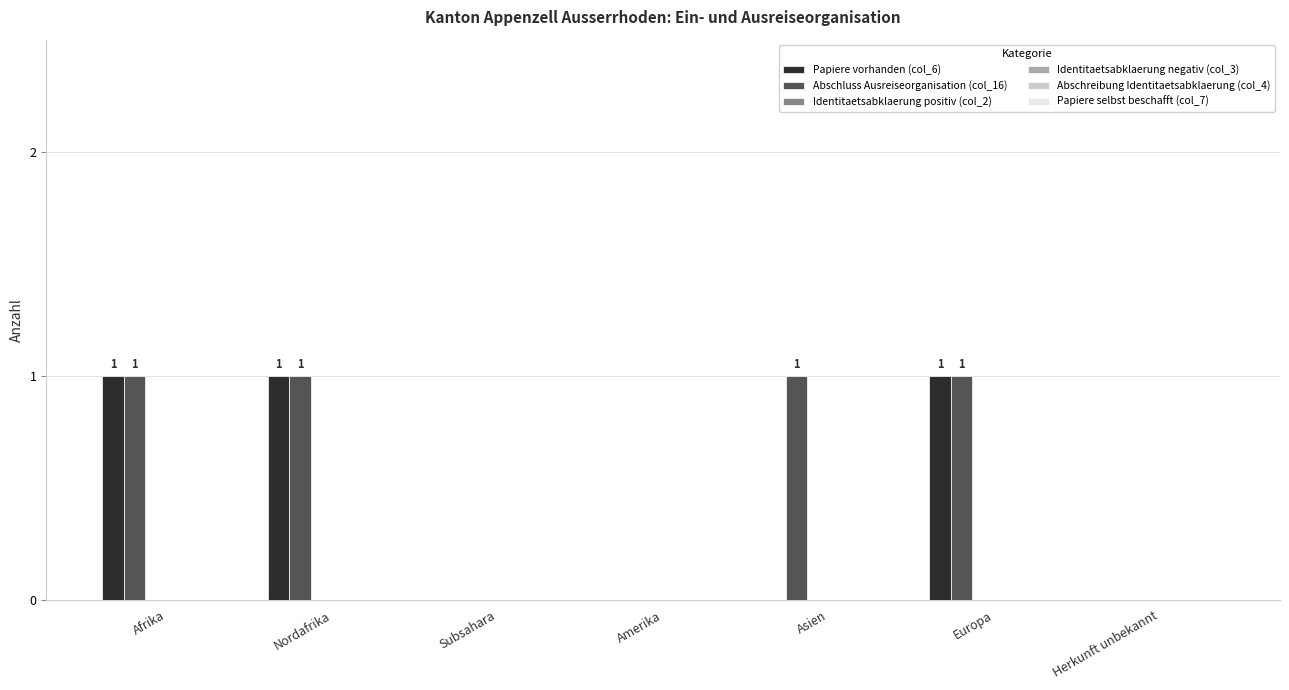

Which series has the largest total across all categories?

Abschluss Ausreiseorganisation (col_16)